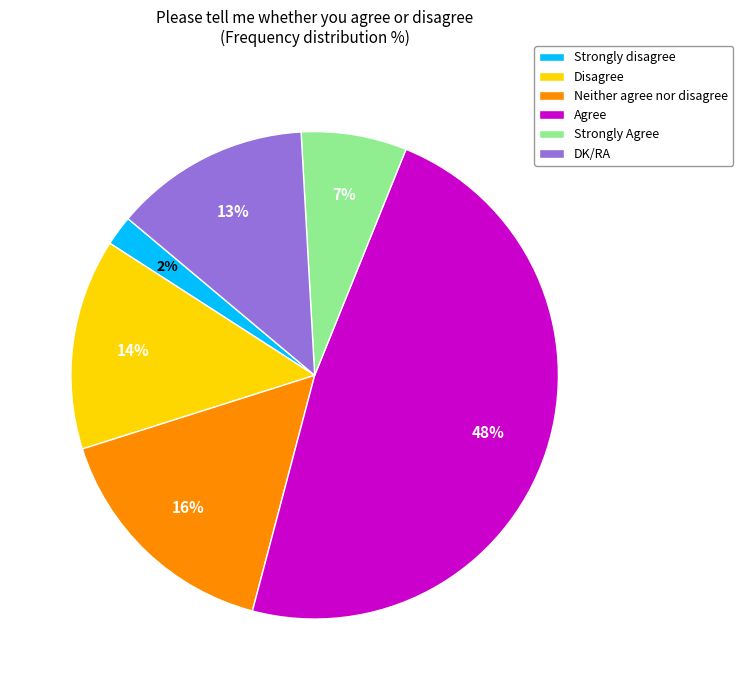

Which slice is the smallest?

Strongly disagree